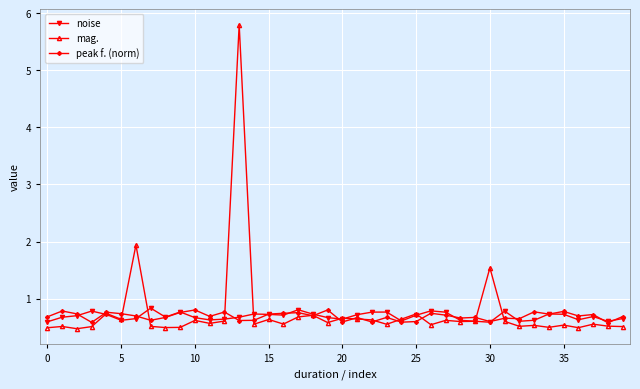

Which series has the widest spread of values?

mag.